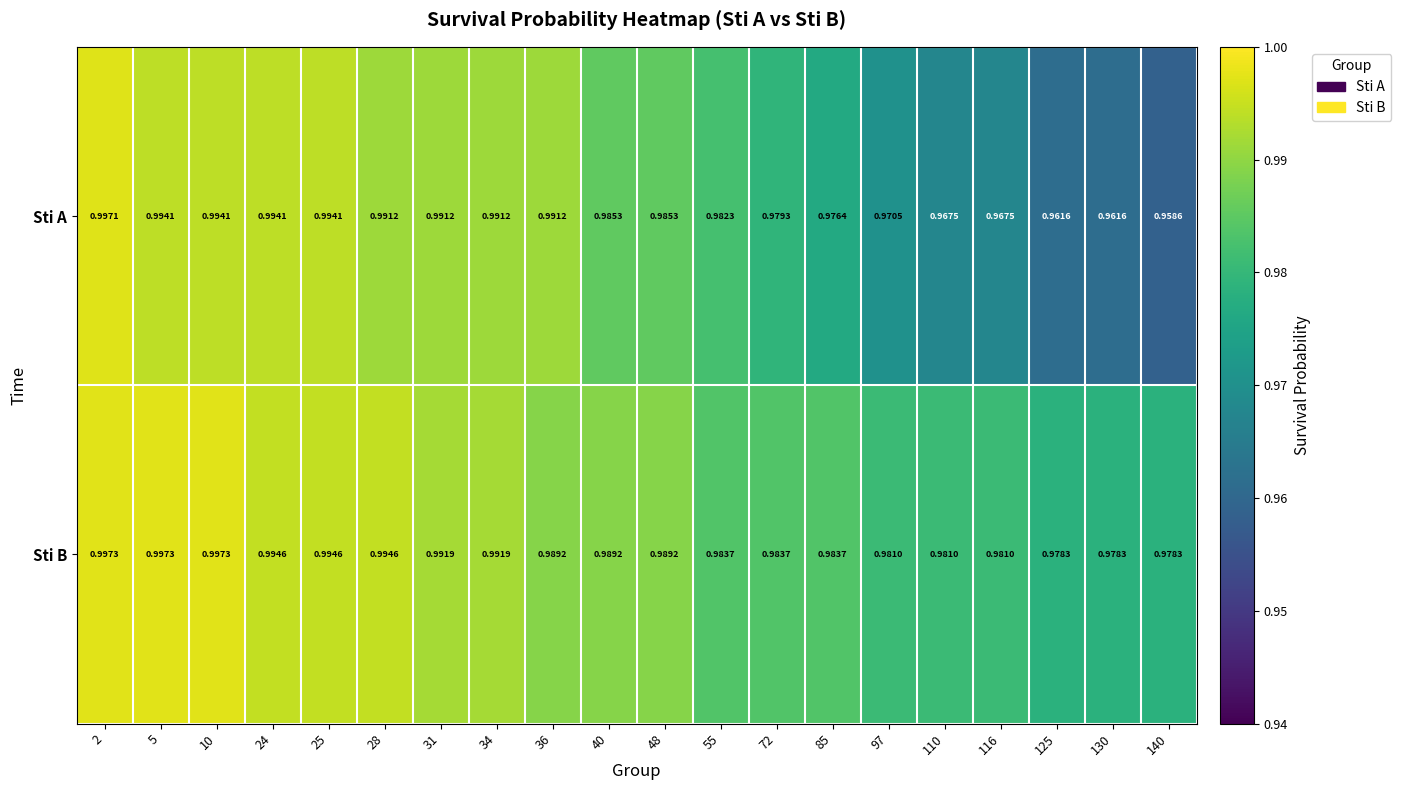

Is the value of Sti A at 130 greater than the value of Sti B at 125?

No